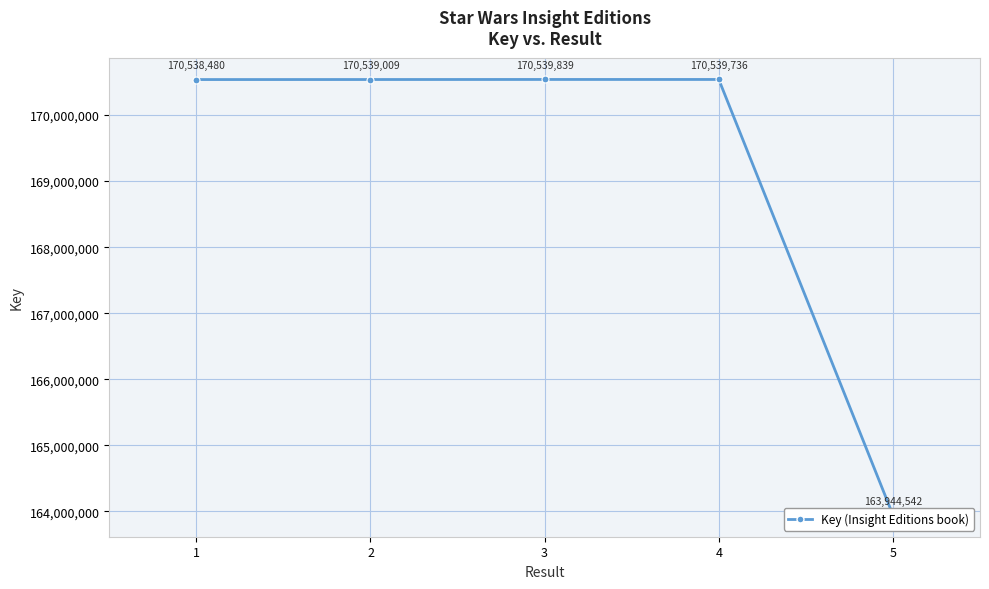

Reading left to right, extract all data points from this chart.

1=170538480	2=170539009	3=170539839	4=170539736	5=163944542